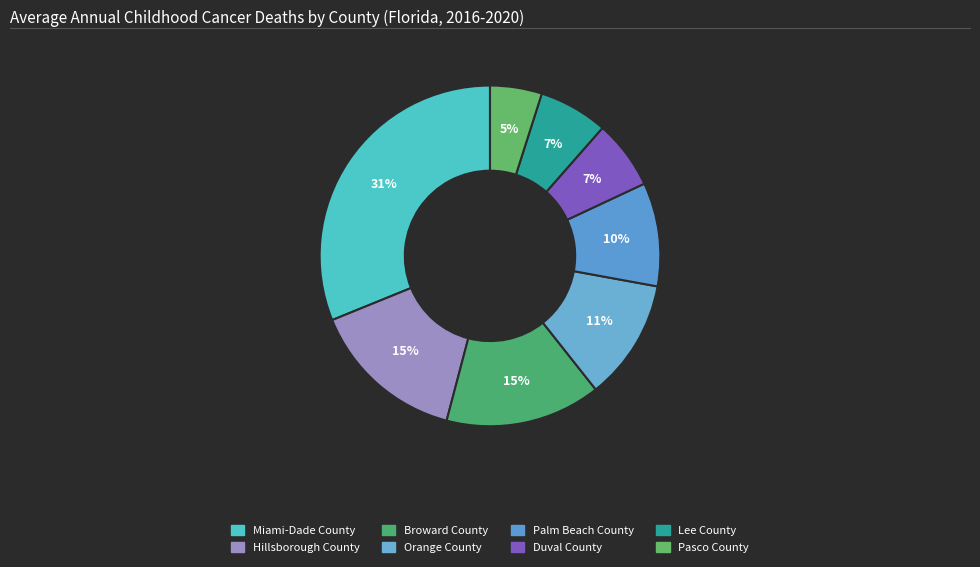

Count the number of slices in the pie.

8